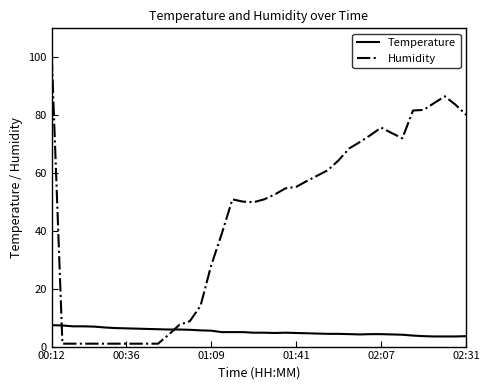

Which series has the largest range (max minus min)?

Humidity